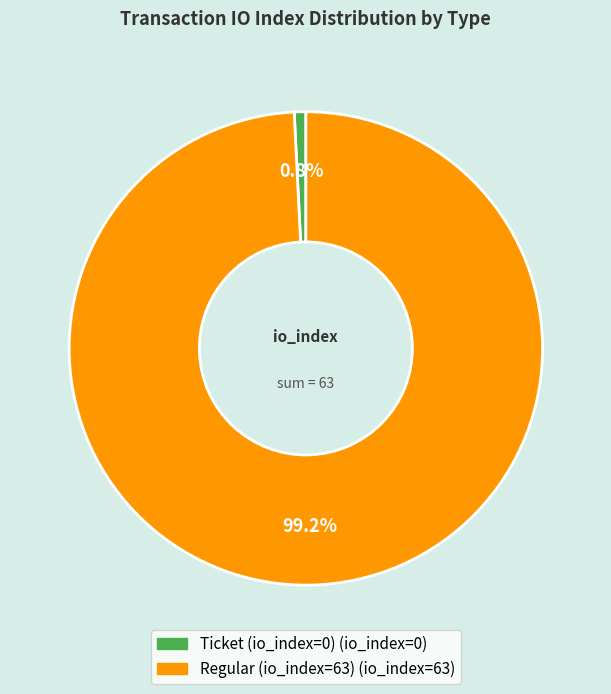

Is there any slice that represents more than half of the pie?

Yes